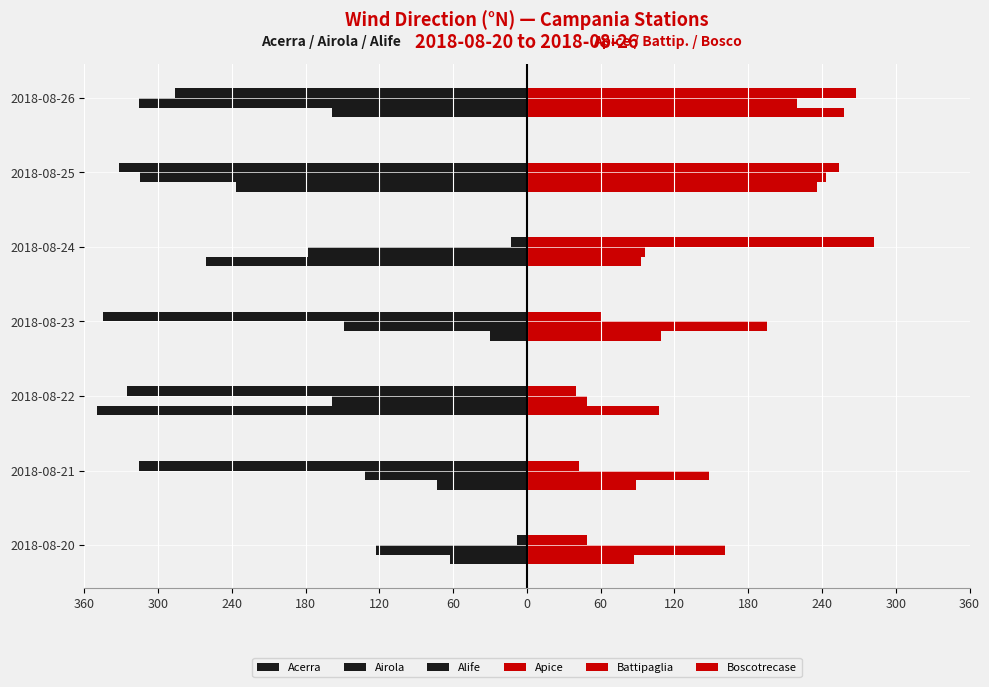

Reading left to right, list all the values displayed in this chart.

Acerra: -63	-73	-350	-30	-261	-237	-159
Airola: -123	-132	-159	-149	-178	-315	-316
Alife: -8	-316	-325	-345	-13	-332	-286
Apice: 87	89	107	109	93	236	258
Battipaglia: 161	148	49	195	96	243	220
Boscotrecase: 49	42	40	60	282	254	268